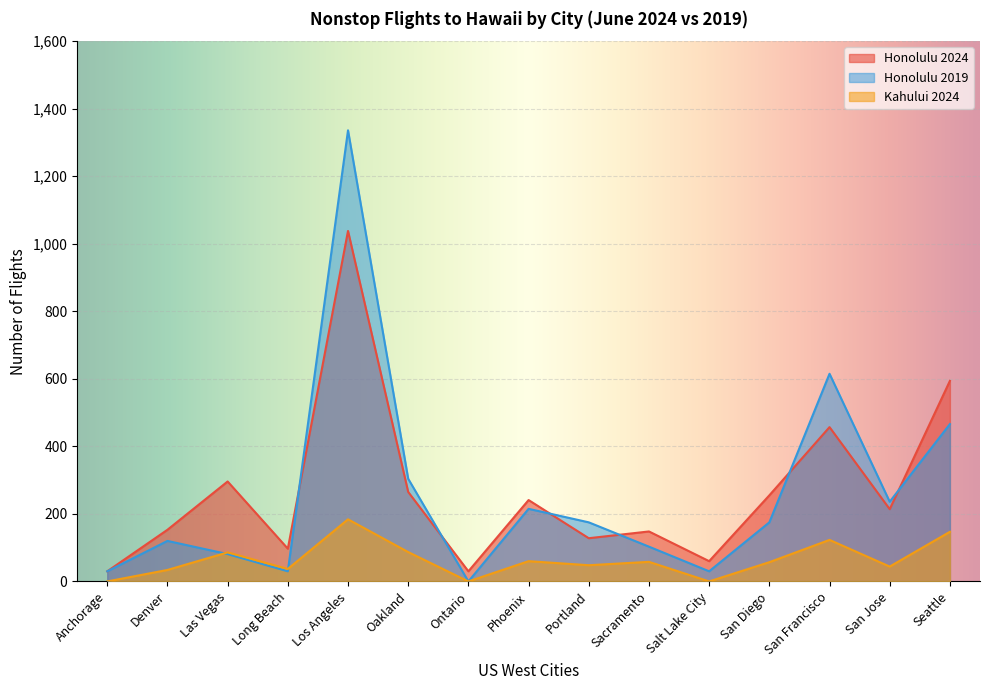

Where is the first local maximum for Honolulu 2019?

Denver